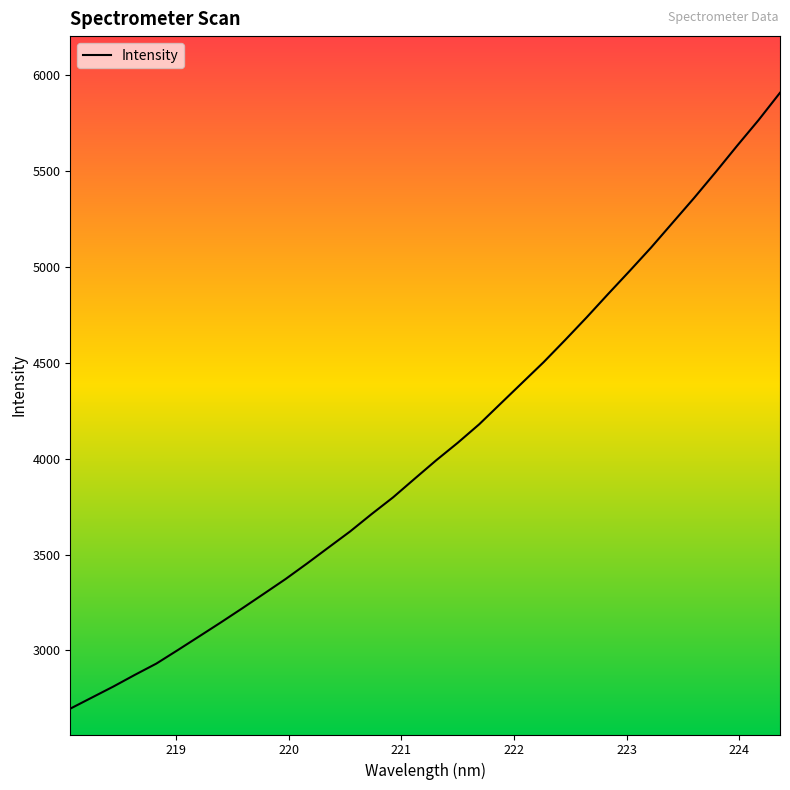

What is the difference between the maximum and minimum values?

3212.6